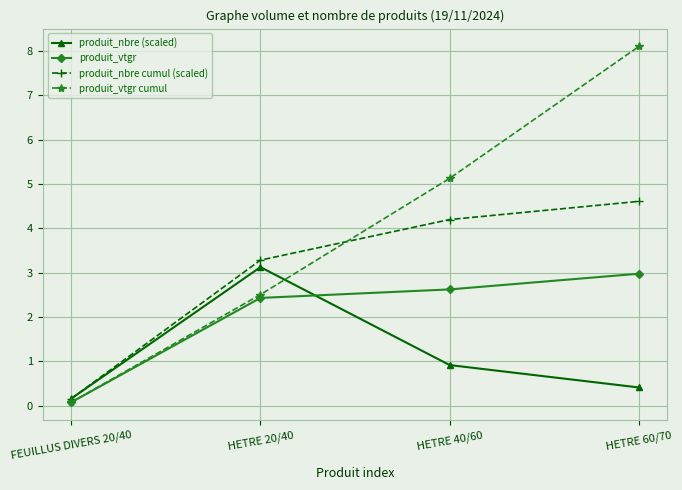

Is the value of produit_nbre (scaled) at HETRE 60/70 greater than the value of produit_vtgr at HETRE 20/40?

No